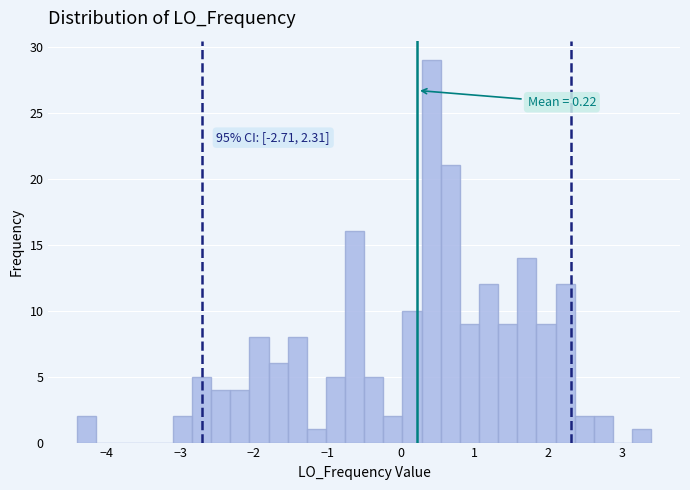

Read against the x-axis, roughly where is the centre of the tallest bar?

0.4